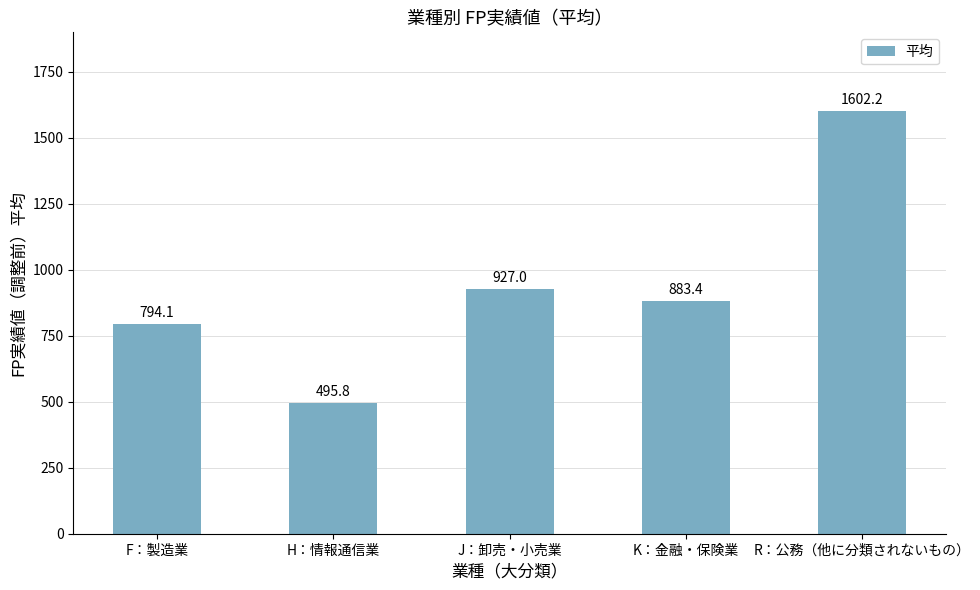

What is the smallest value displayed?

495.8